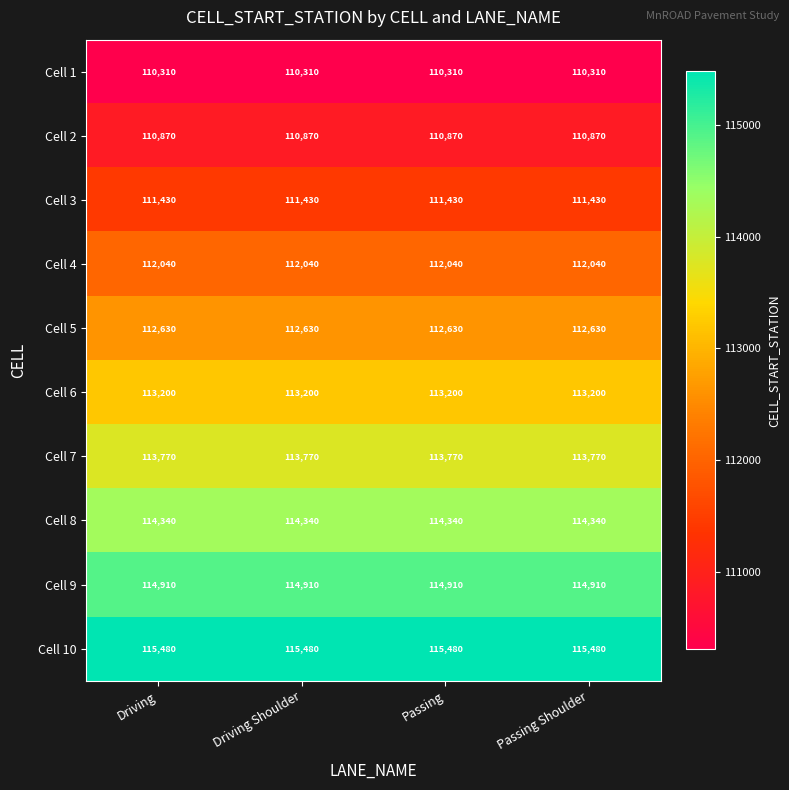

What is the sum of all Cell 7 values?

455080